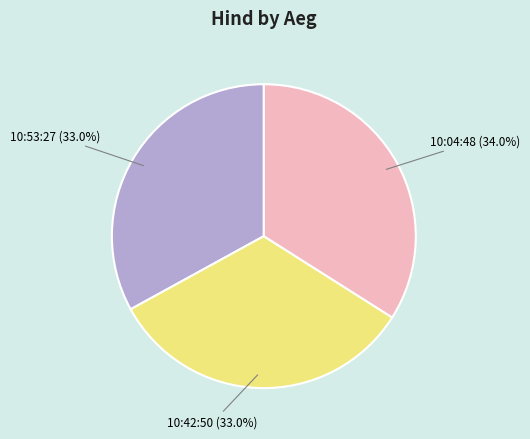

How many segments does this pie chart have?

3